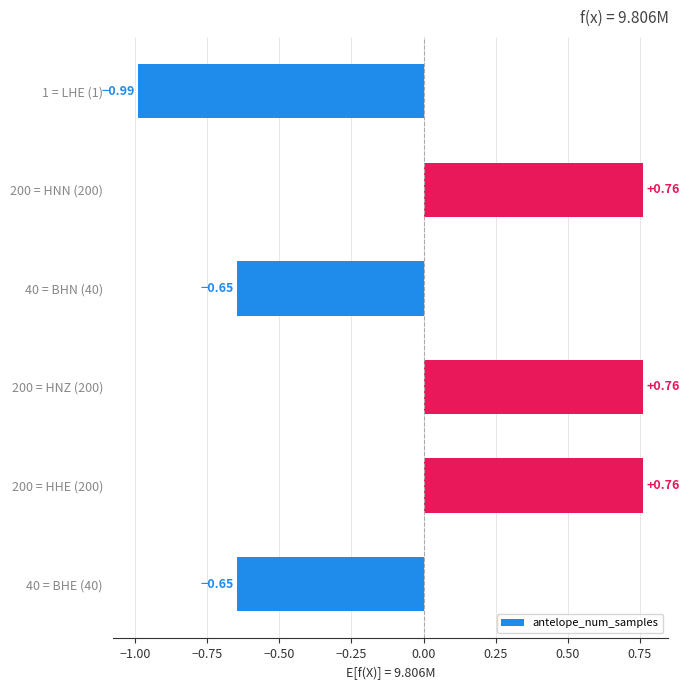

What is the sum of the values at 200 = HNN (200) and 200 = HHE (200)?

1.5